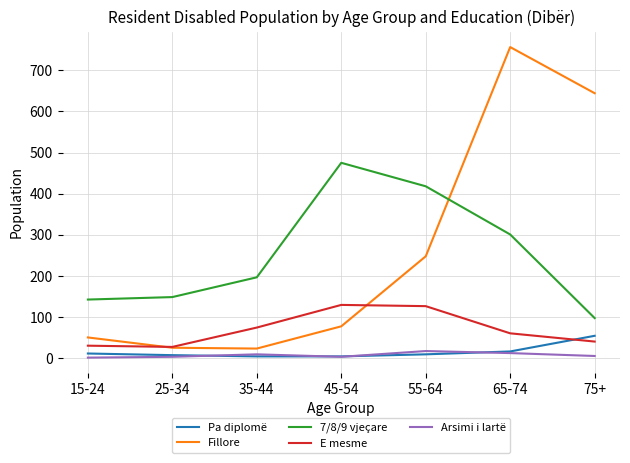

How many values in the Fillore series are below 78?

3